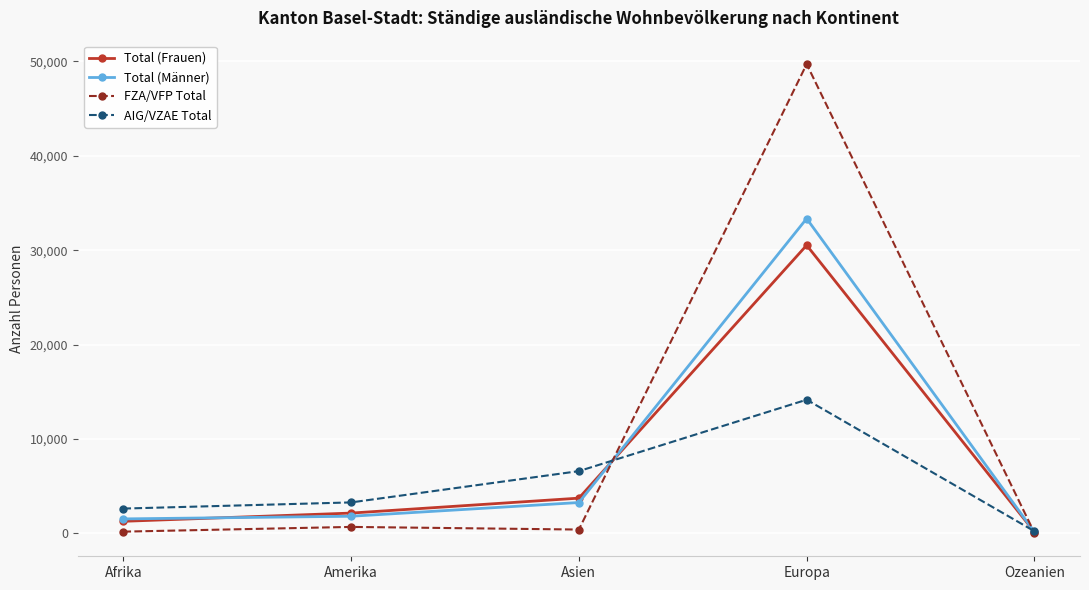

Rank the series by their maximum value, from lowest to highest.

AIG/VZAE Total, Total (Frauen), Total (Männer), FZA/VFP Total